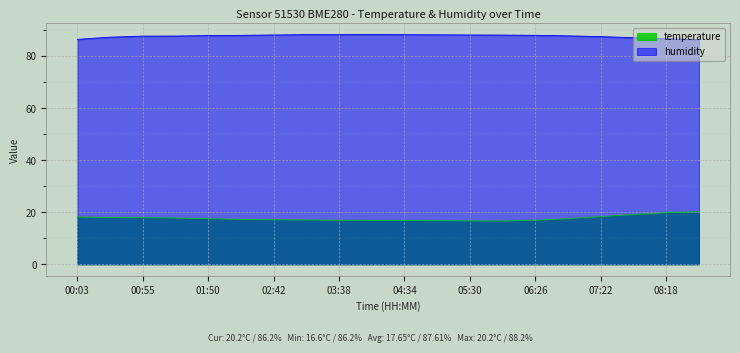

At 06:54, list the series in order from smallest to largest.

temperature, humidity